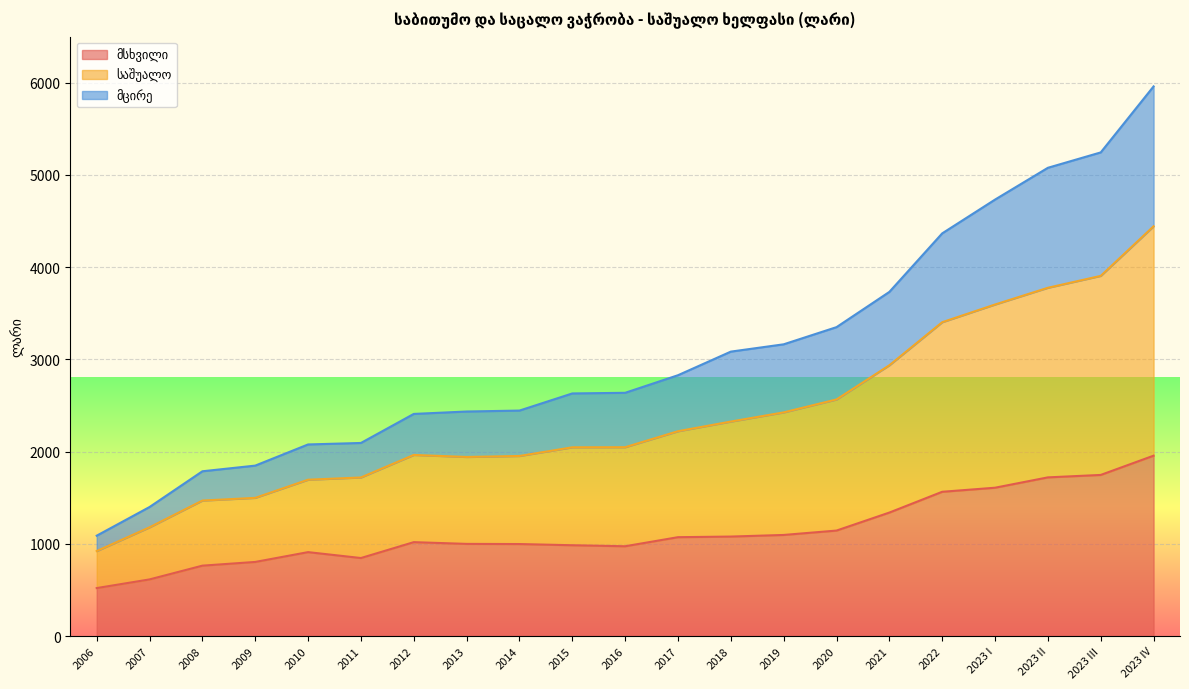

True or false: საშუალო and მცირე intersect in this chart.

False